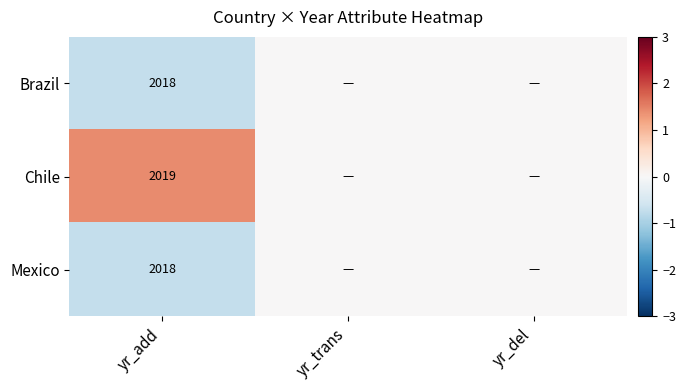

What is the total value across all series at yr_add?

6055